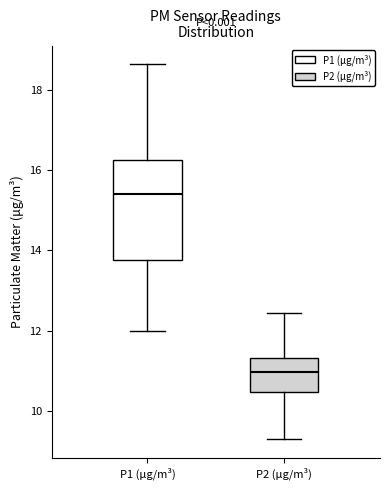

Where does the upper whisker of the box for P2 (μg/m³) end on the y-axis? The values are not printed on the chart, so give them approximately, as read against the axis.

12.4